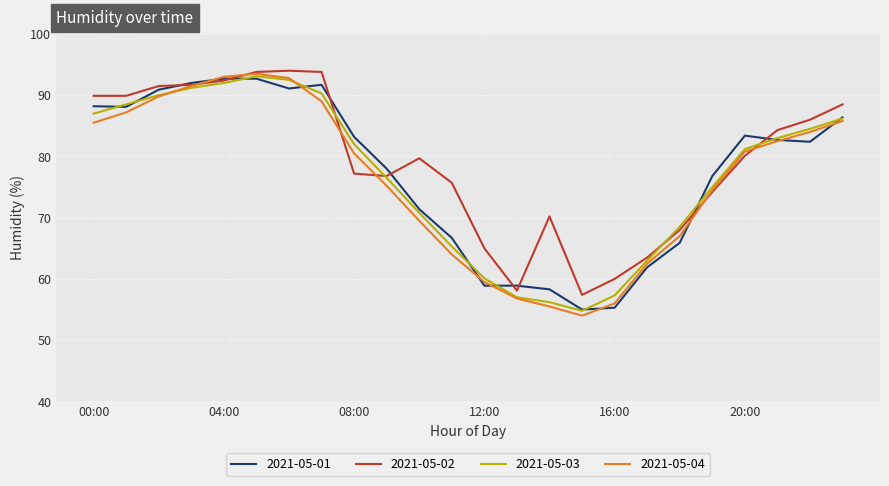

Which series has the widest spread of values?

2021-05-04